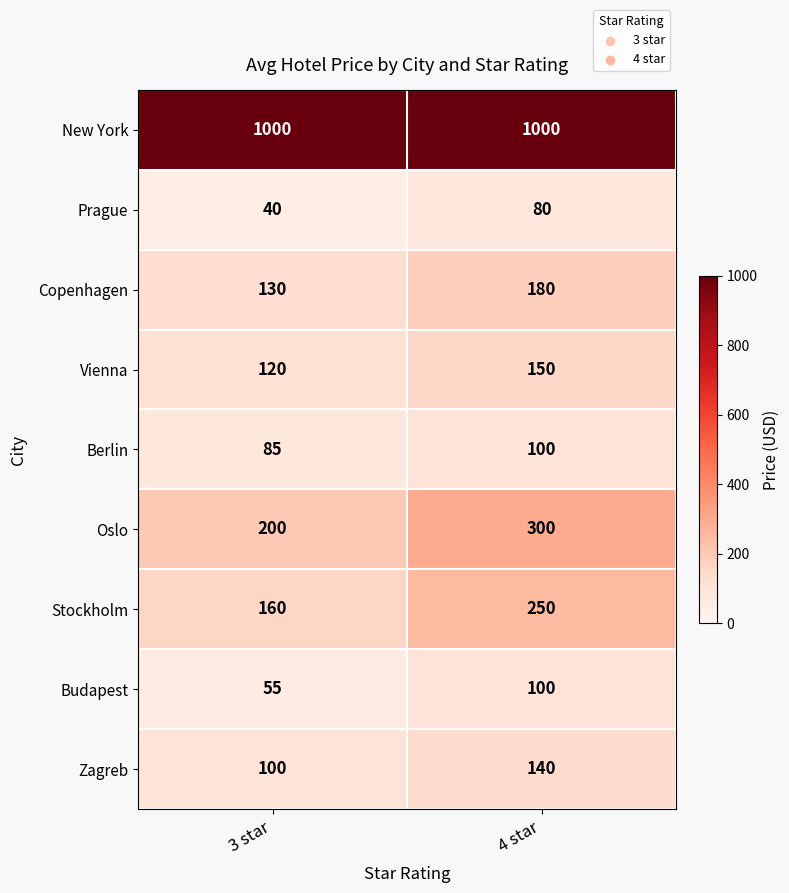

What is the total value across all series at 3 star?

1890